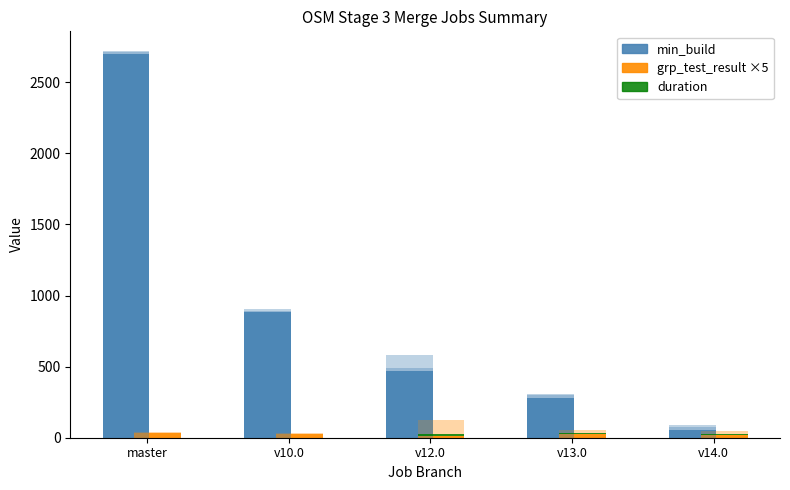

What is the maximum value shown in the chart?

2699